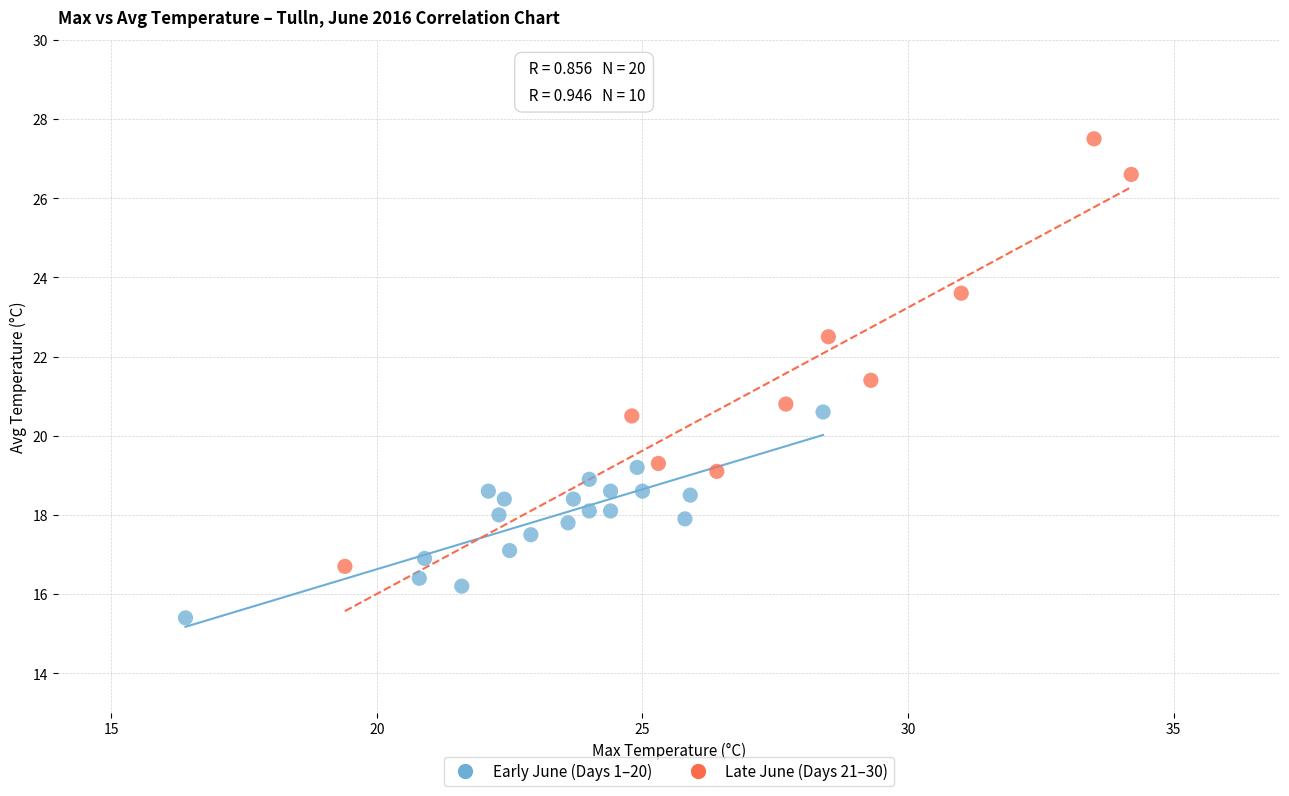

Which series has the widest spread of Y values?

Late June (Days 21–30)